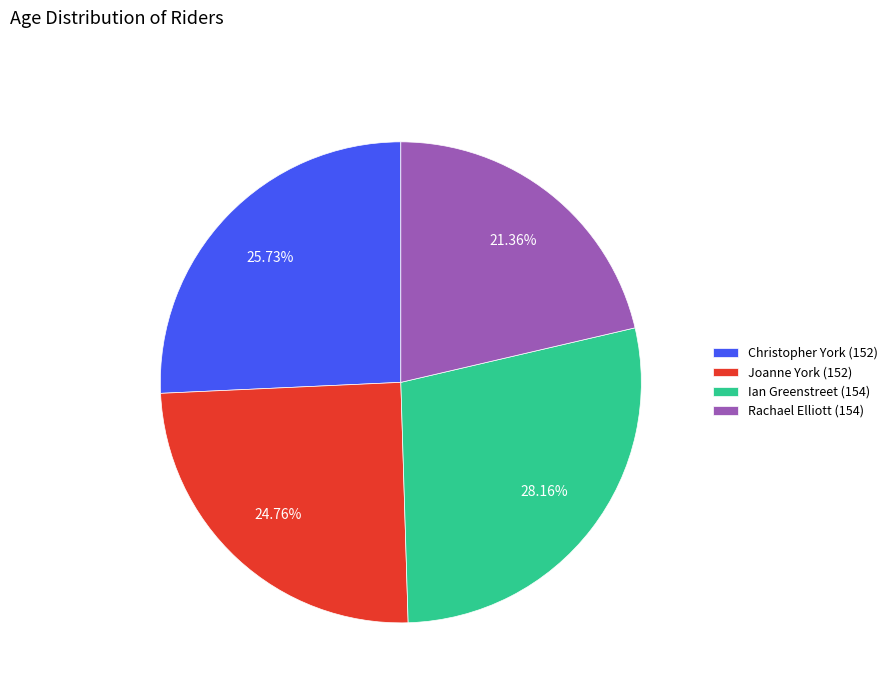

To the nearest percent, what percentage of the pie is Rachael Elliott (154)?

21%